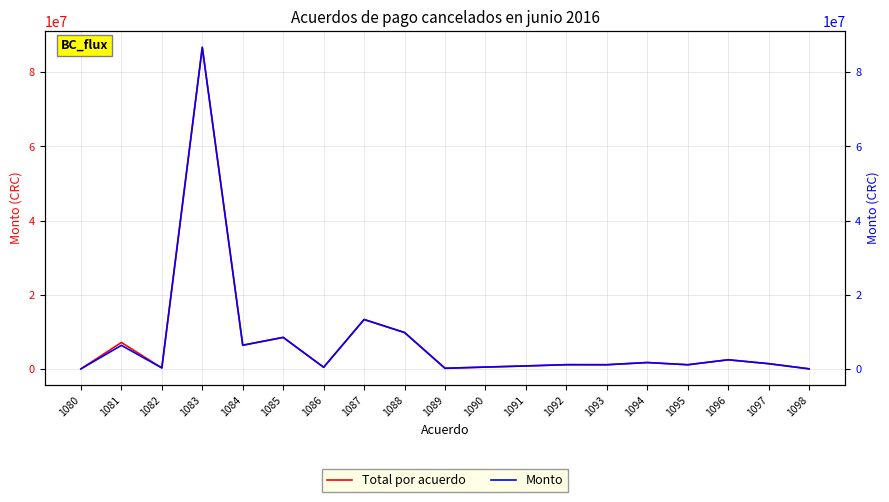

True or false: Total por acuerdo and Monto intersect in this chart.

False